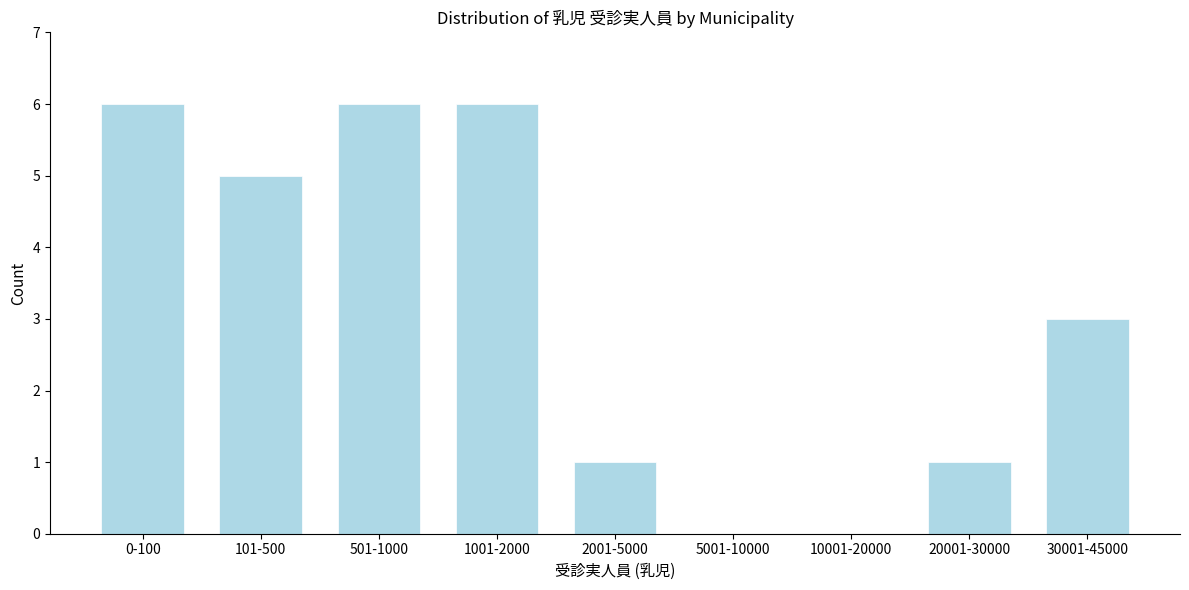

Reading left to right, what are all the values shown in this chart?

0-100=6	101-500=5	501-1000=6	1001-2000=6	2001-5000=1	5001-10000=0	10001-20000=0	20001-30000=1	30001-45000=3